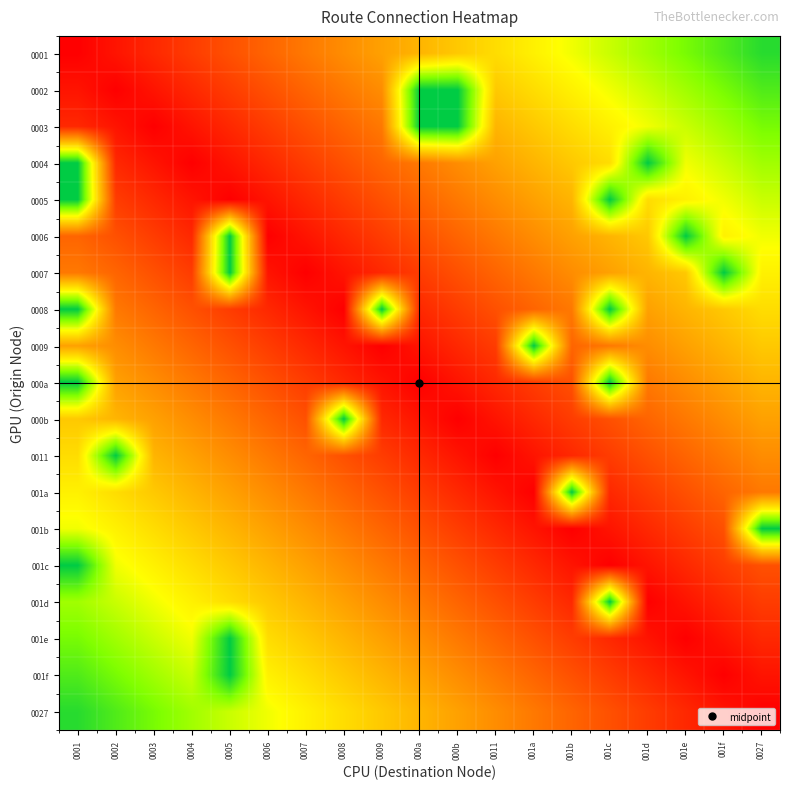

What is the total value across all series at 0007?

5.2